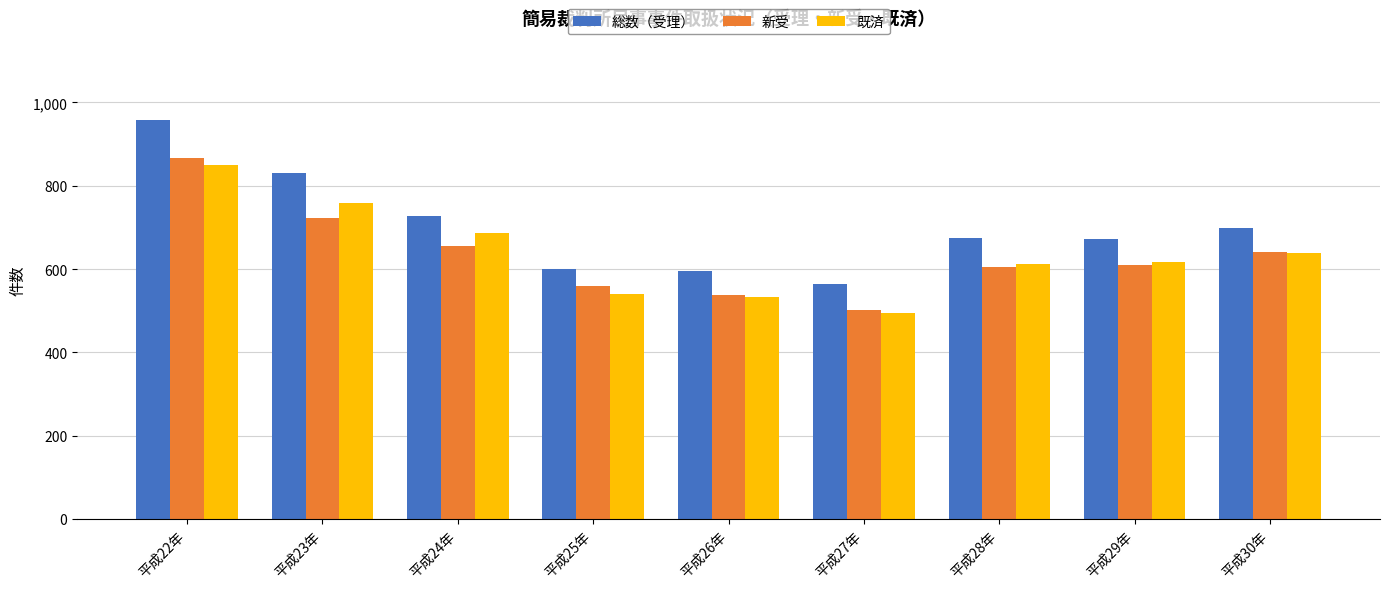

The value of 既済 at 平成23年 is 313. True or false?

False